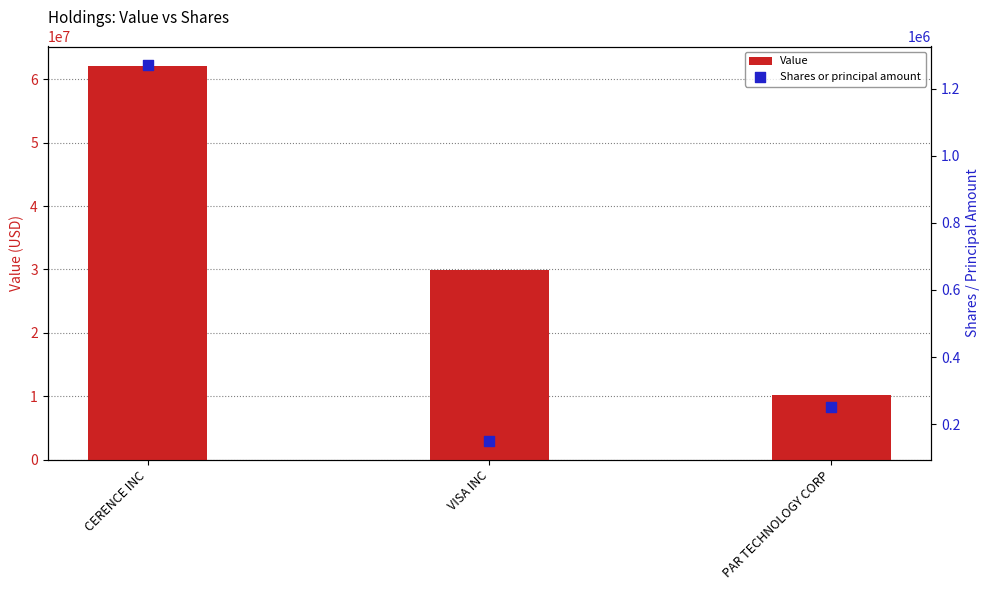

At how many categories does at least one series exceed 30896020?

1